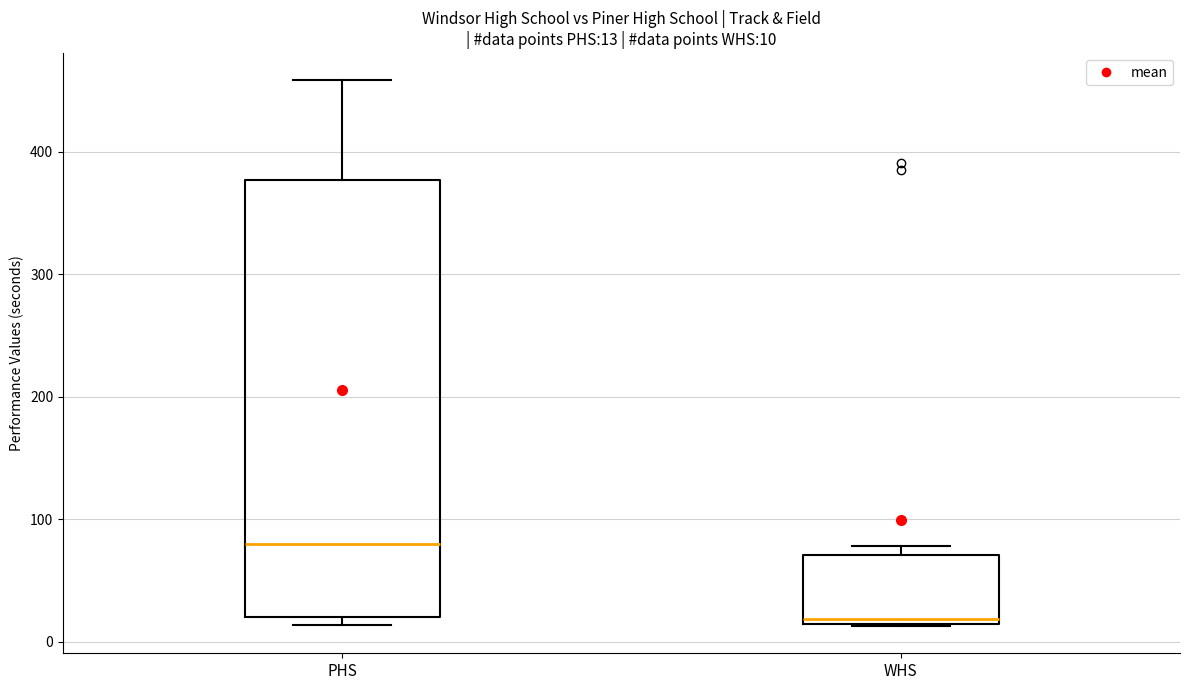

Which box is the tallest, from its lower edge to its upper edge?

PHS